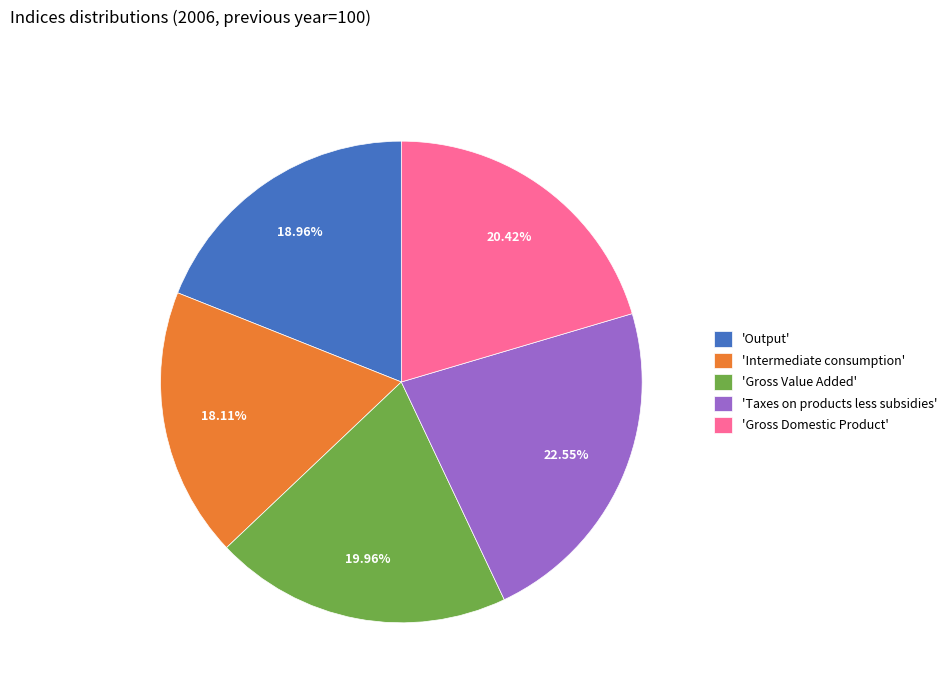

Count the number of slices in the pie.

5